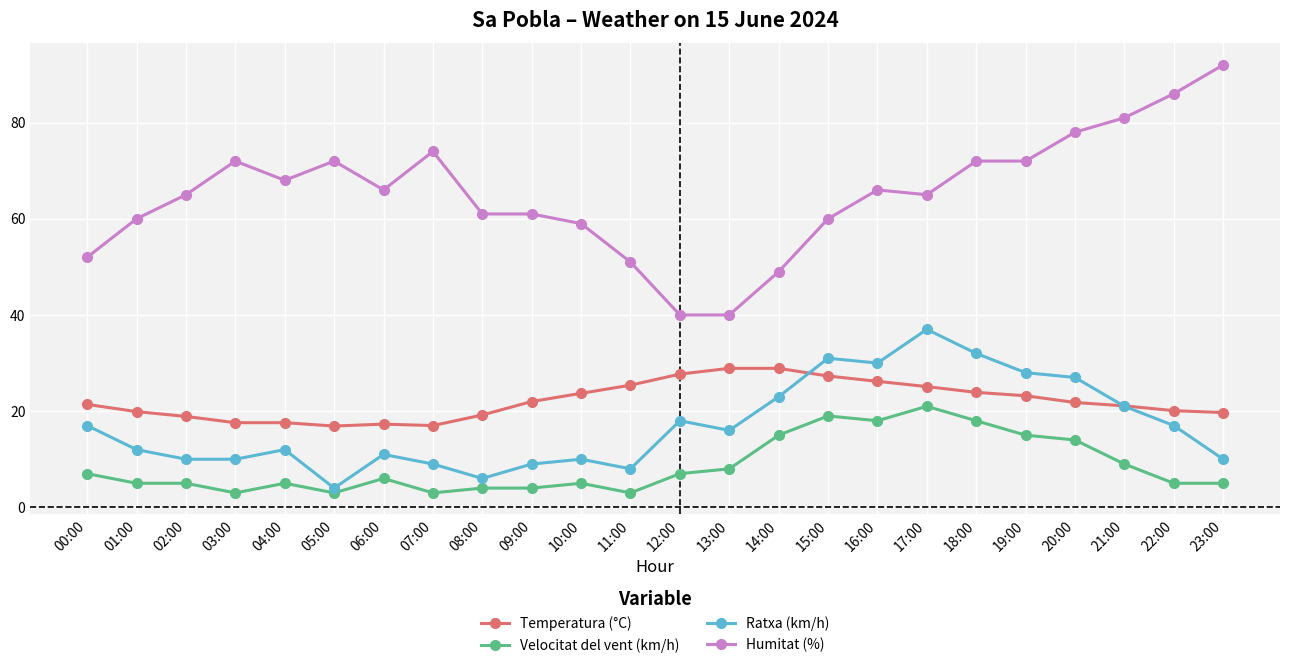

What is the smallest value displayed?

3.0